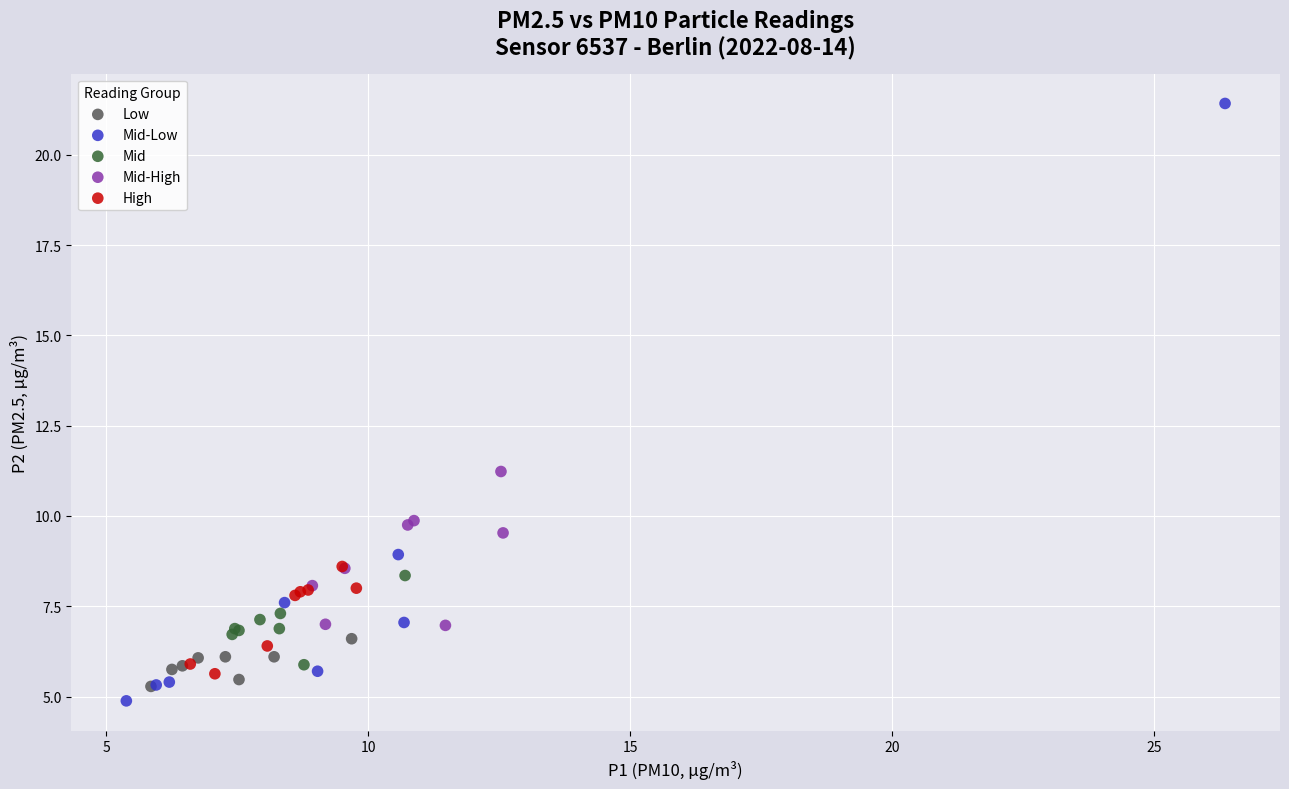

Which series reaches the minimum Y coordinate?

Mid-Low